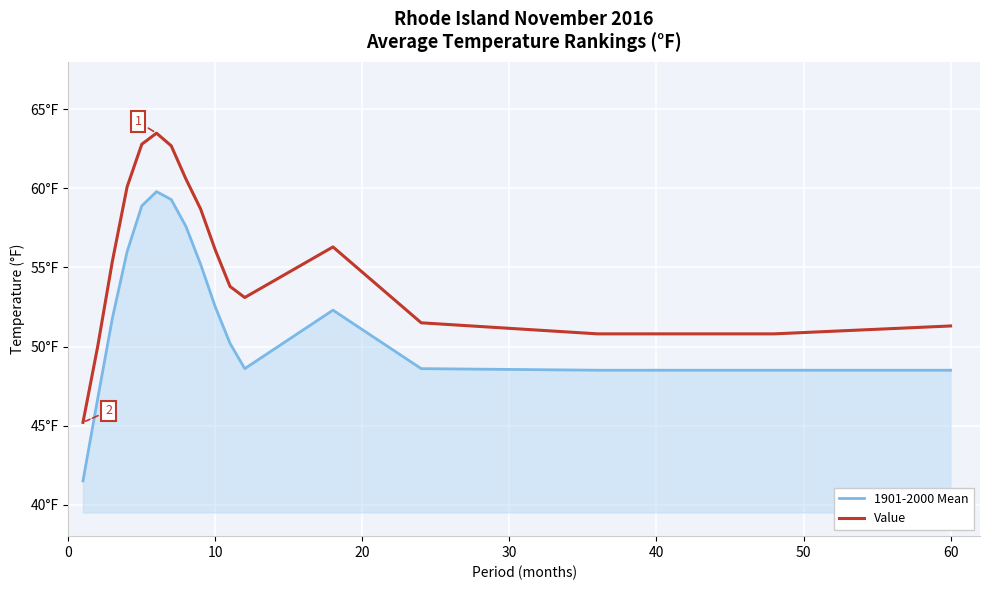

True or false: Value has more than 1 interior local peaks.

True